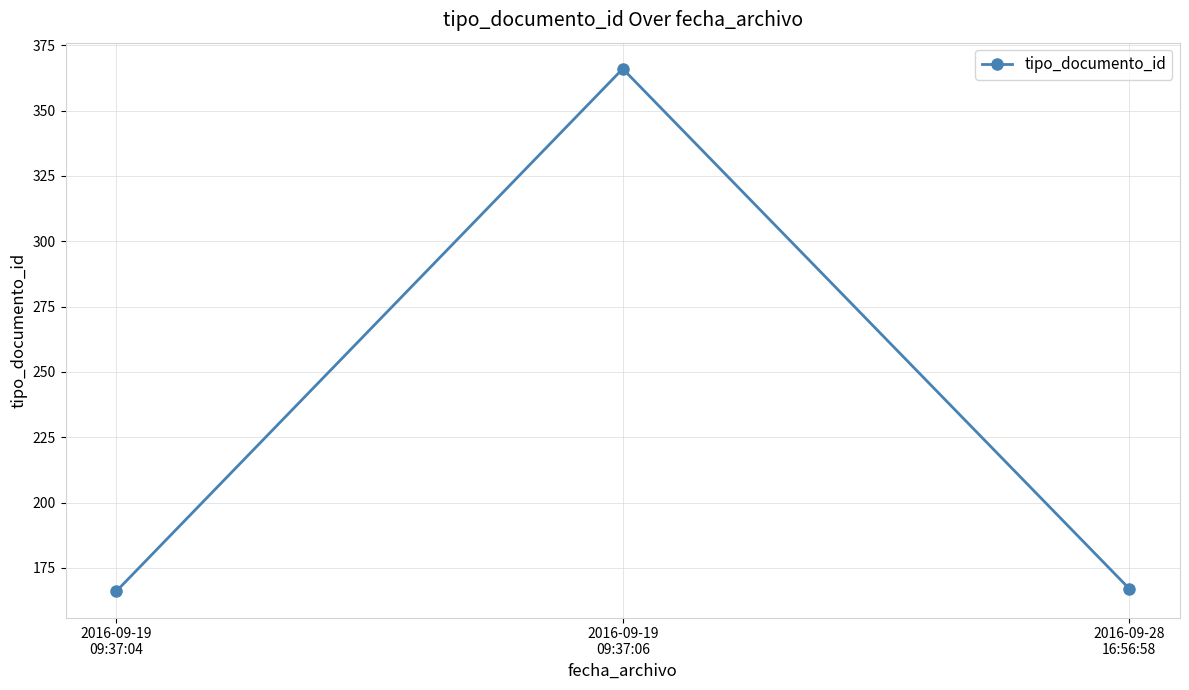

What is the sum of the values at 2016-09-19
09:37:04 and 2016-09-19
09:37:06?

532